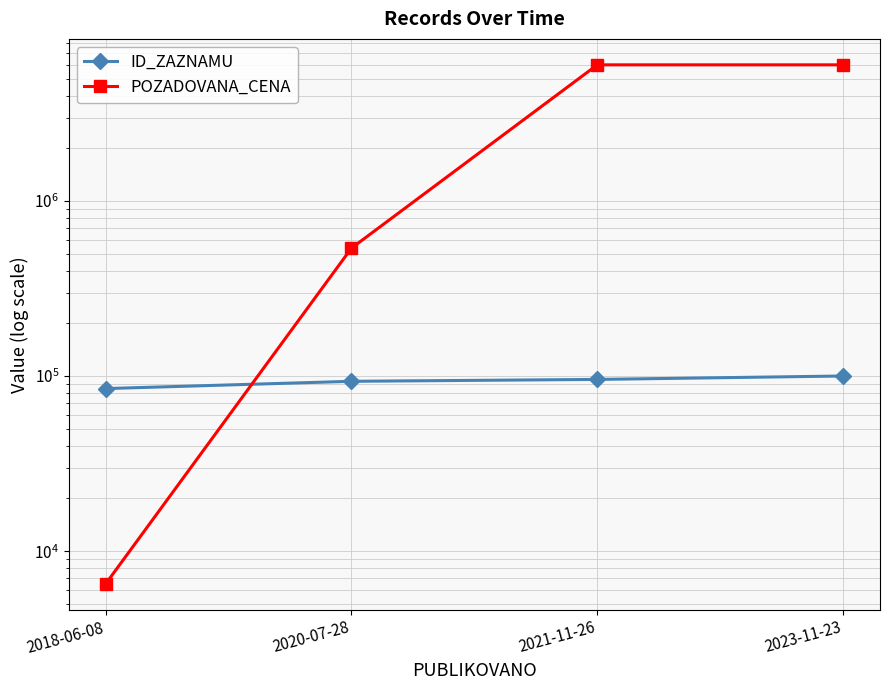

The value of POZADOVANA_CENA at 2018-06-08 is 3251. True or false?

False